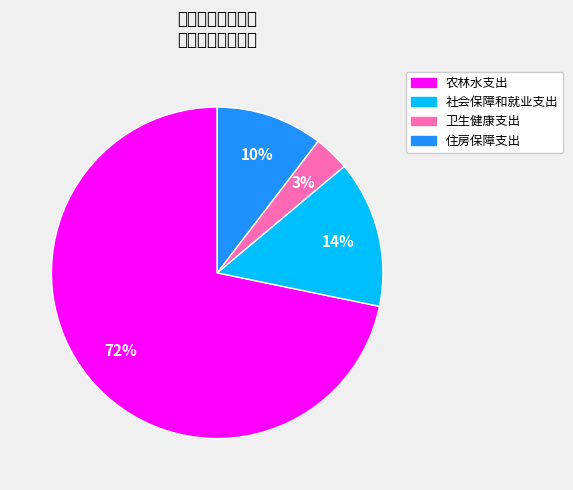

To the nearest percent, what is the average slice percentage?

25%